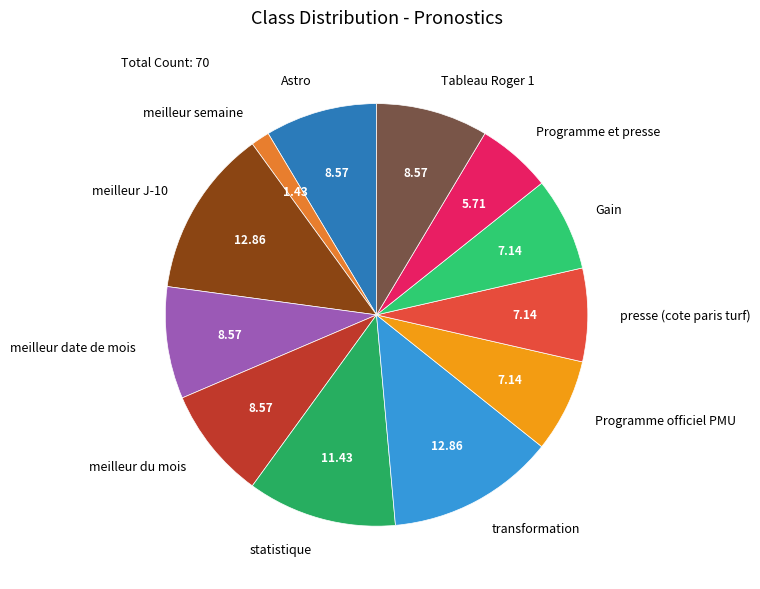

True or false: Gain accounts for 7% of the total.

True